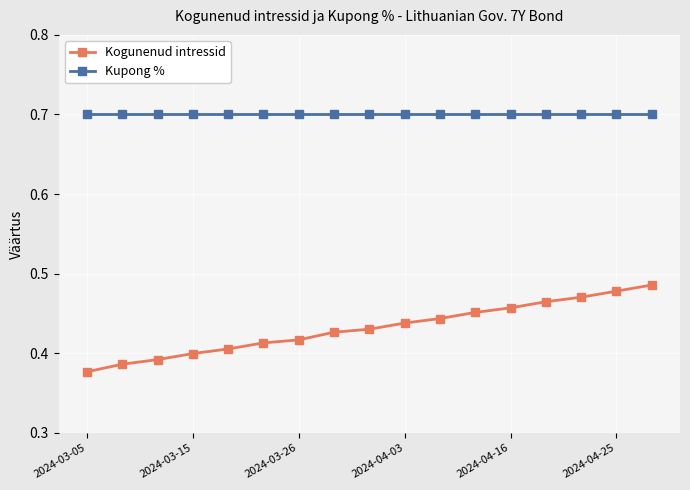

Rank the series by their average value, from highest to lowest.

Kupong %, Kogunenud intressid